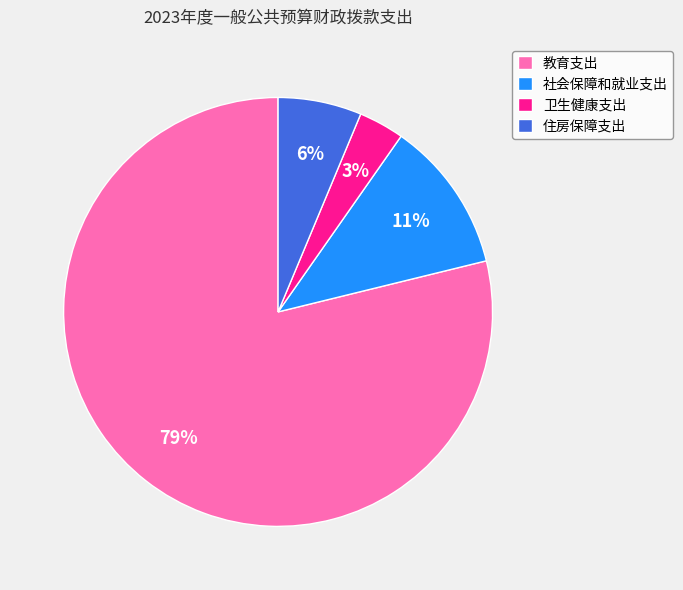

The 社会保障和就业支出 slice represents 11% of the pie. True or false?

True